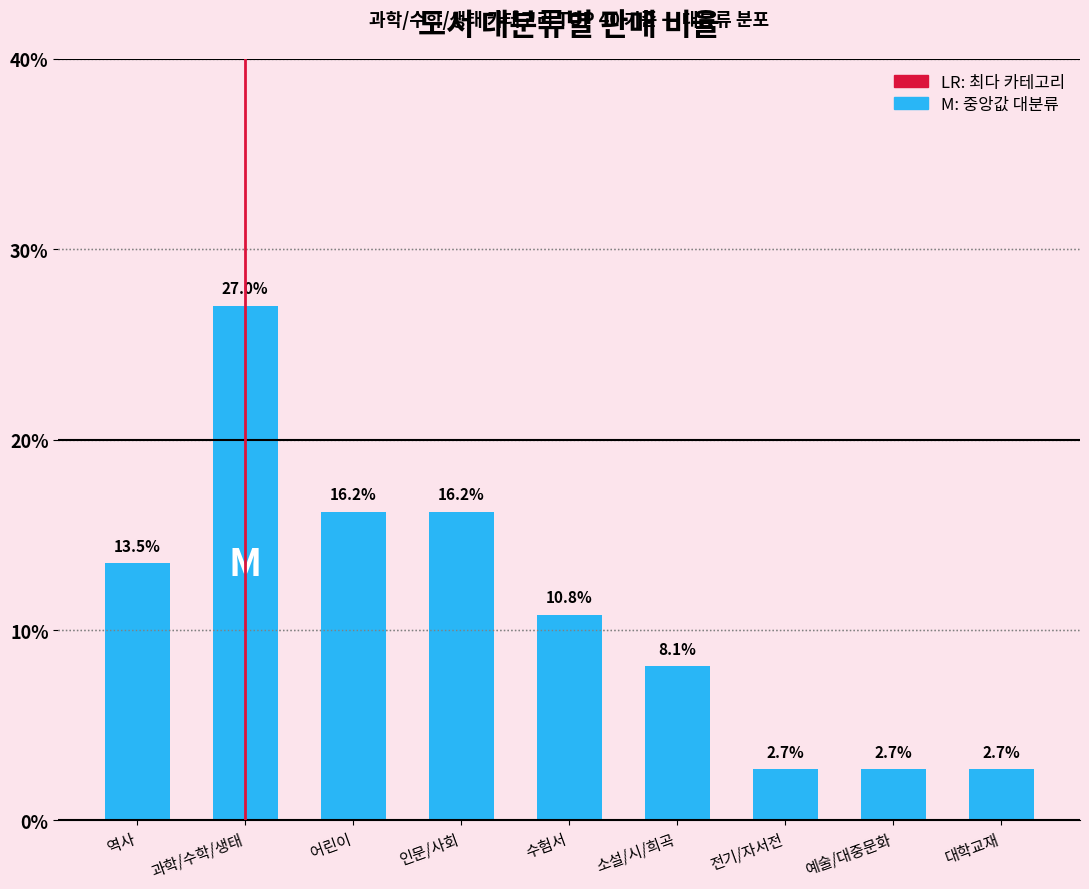

What is the average value?

11.1